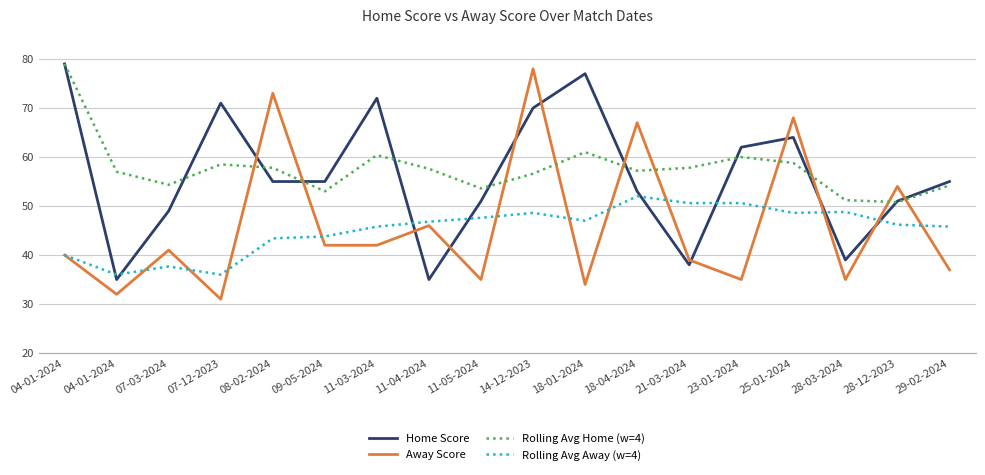

What are all the series names shown in the legend?

Home Score, Away Score, Rolling Avg Home (w=4), Rolling Avg Away (w=4)